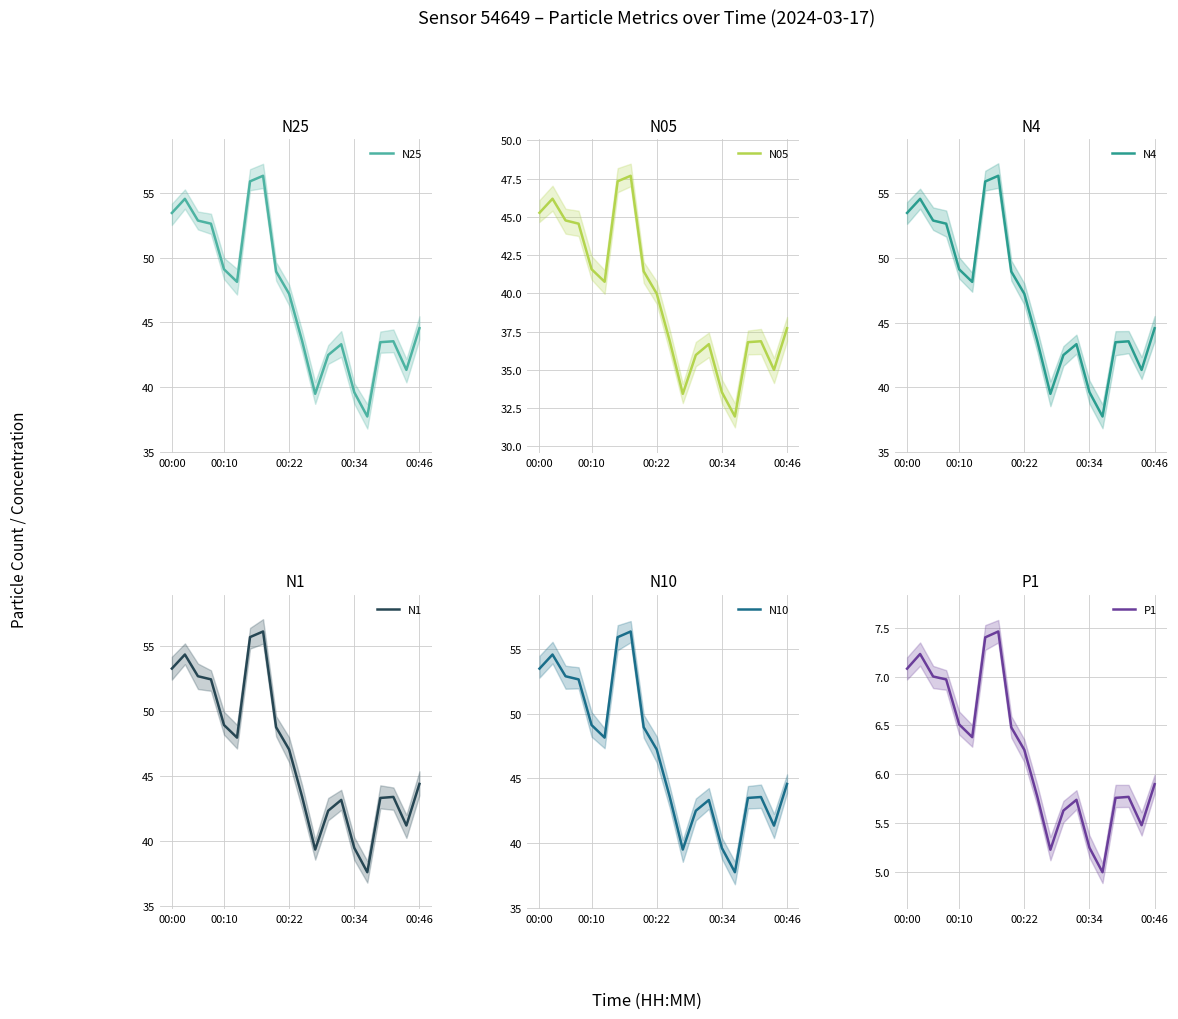

Is it true that N05 equals 10.5 at 00:10?

False